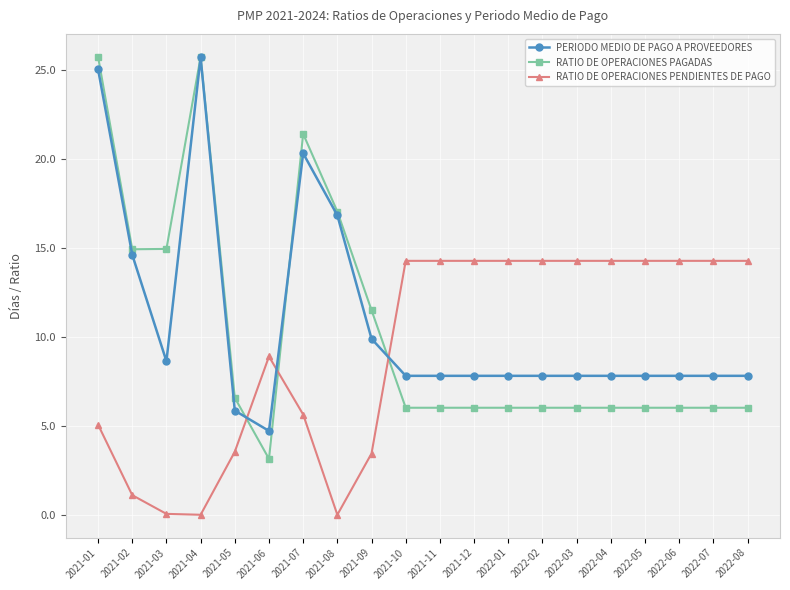

What is the value of the RATIO DE OPERACIONES PAGADAS point at the 19th from the left?

6.0